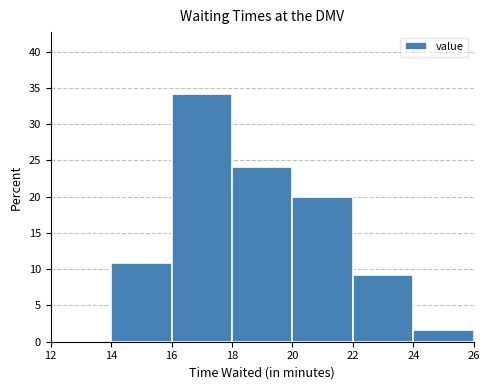

What is the height of the bar covering 16 to 18 on the x-axis? The values are not printed on the chart, so give them approximately, as read against the axis.

34.0